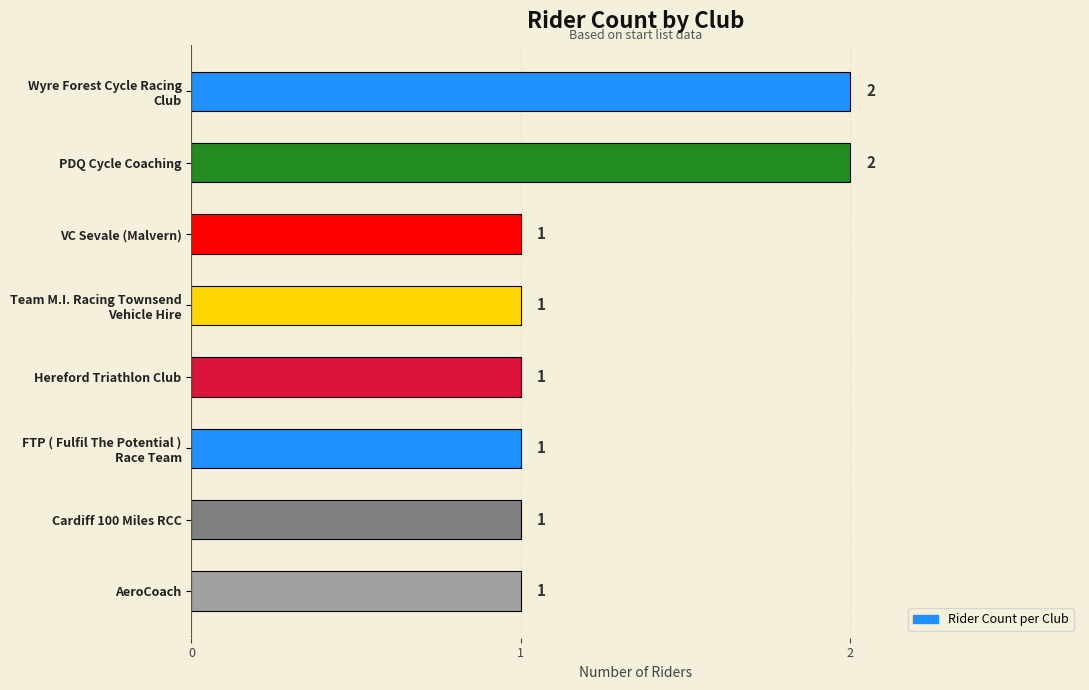

Reading top to bottom, list all the values displayed in this chart.

2	2	1	1	1	1	1	1